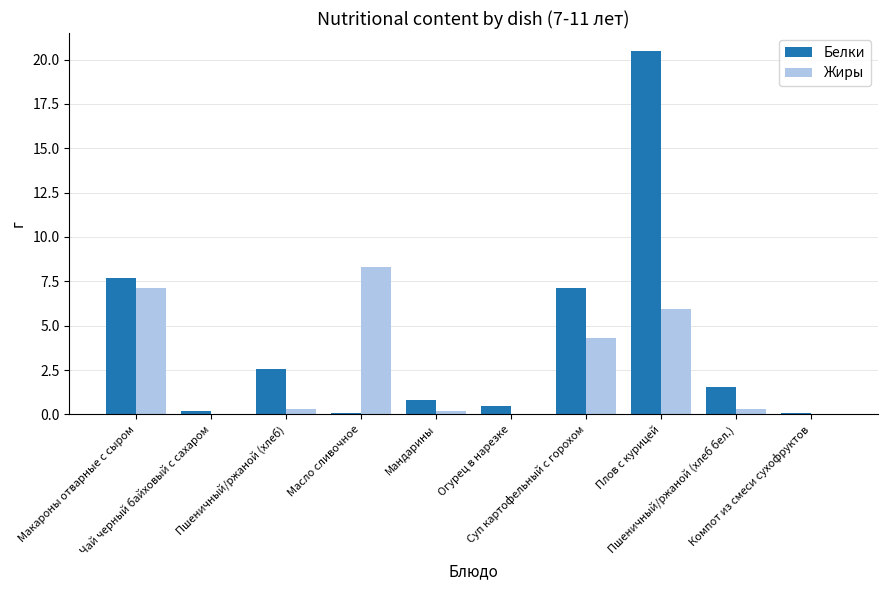

At which label is Белки closest to 10?

Макароны отварные с сыром